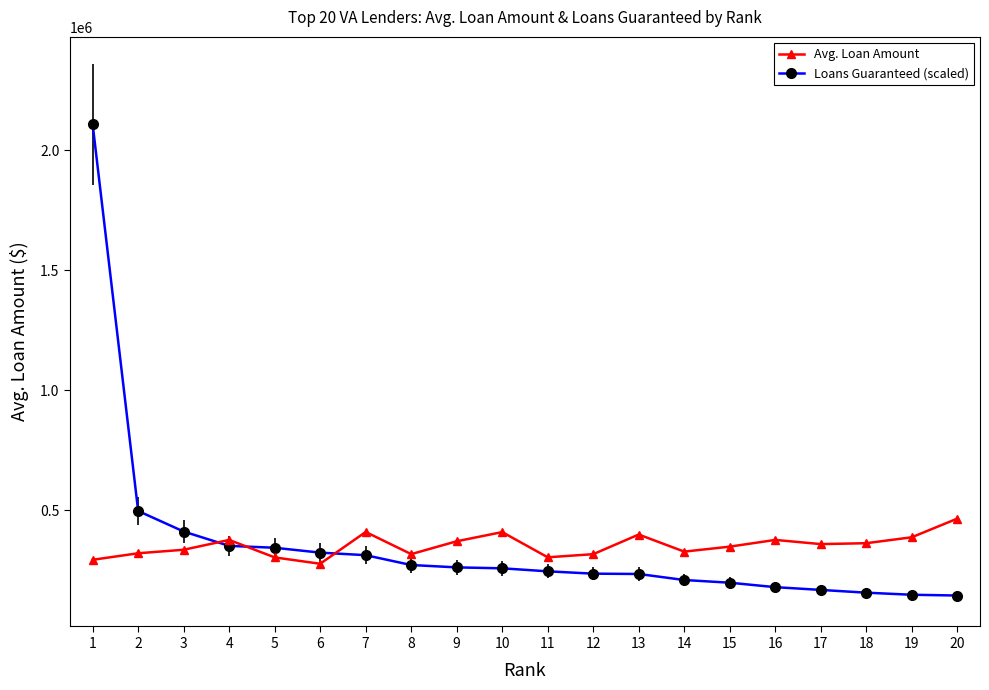

Which series has the largest range (max minus min)?

Loans Guaranteed (scaled)